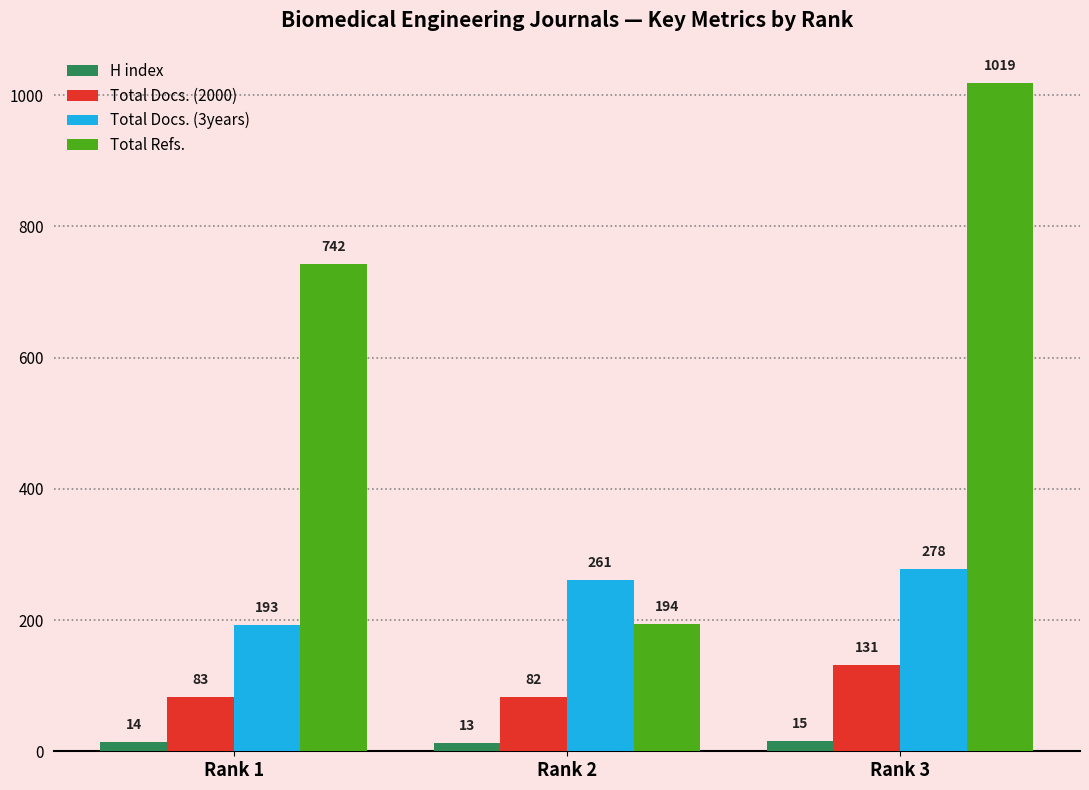

What is the minimum value shown in the chart?

13